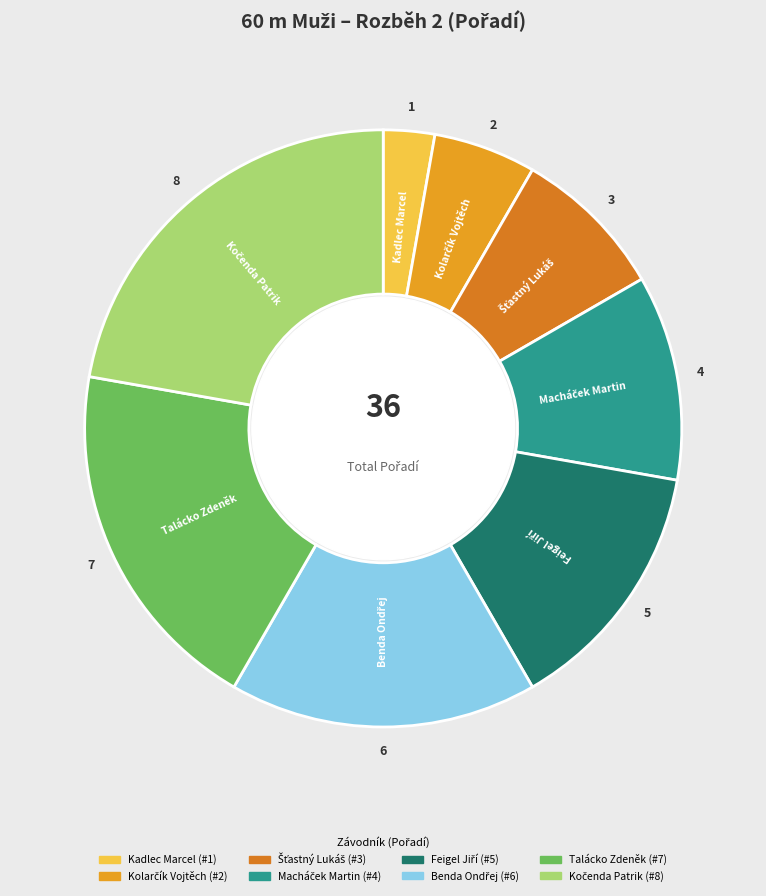

The Kadlec Marcel slice represents 3% of the pie. True or false?

True